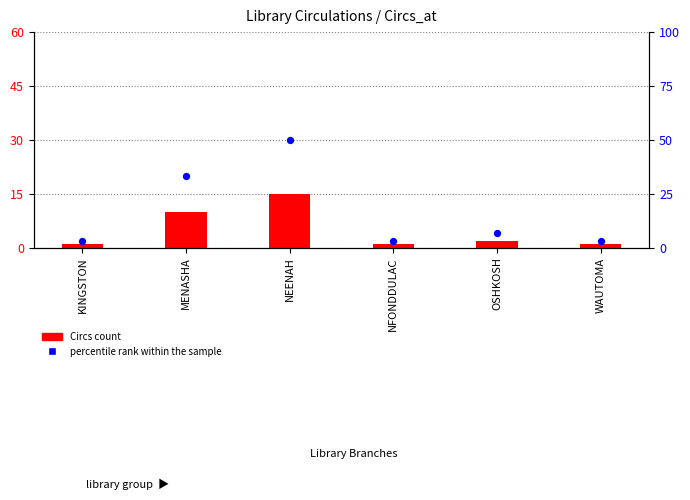

At how many categories does at least one series exceed 3?

6